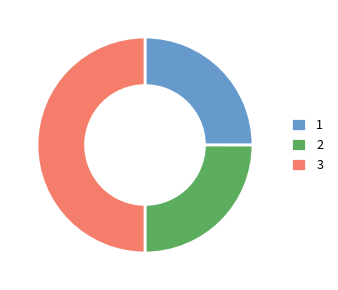

What is the ratio of the value at 1 to the value at 2?

1.0